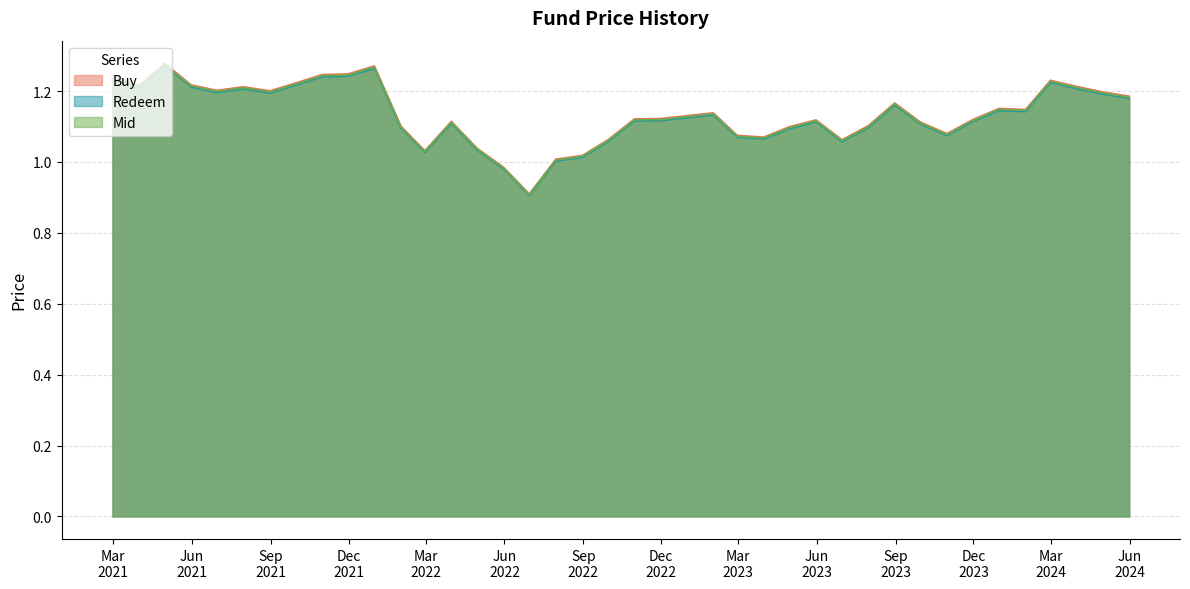

At 20231031, list the series in order from largest to smallest.

Buy, Mid, Redeem